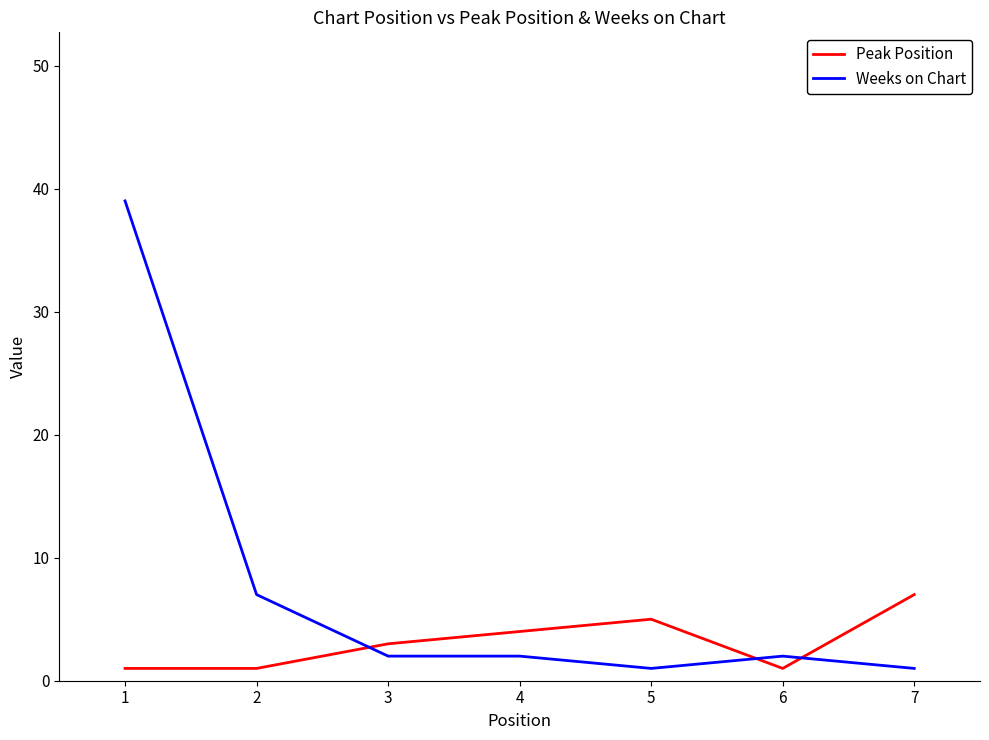

List the series in order of their peak value, lowest first.

Peak Position, Weeks on Chart